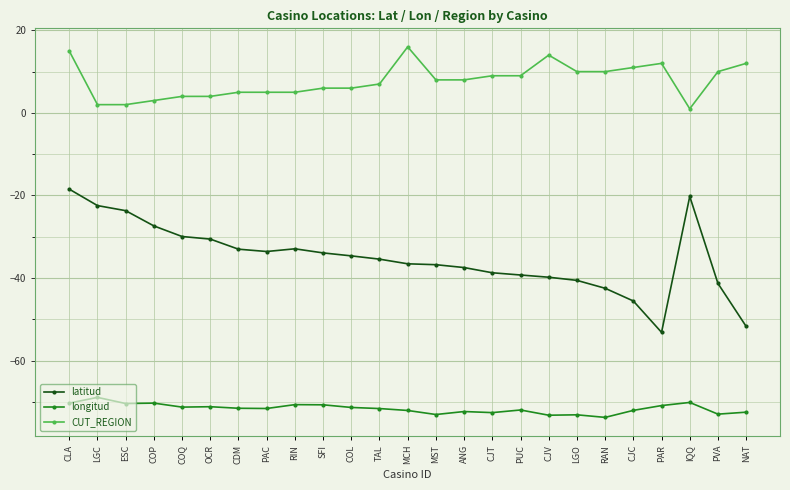

True or false: CUT_REGION has more than 1 interior local peaks.

True